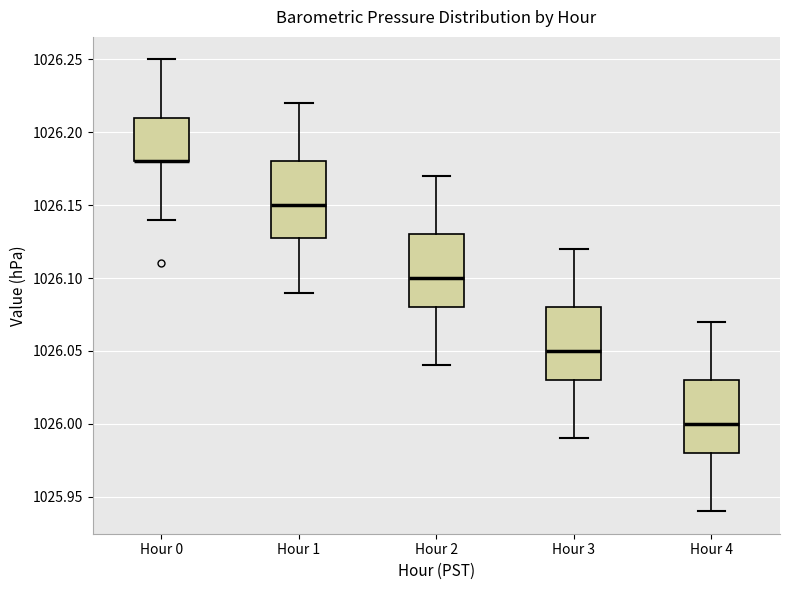

Reading left to right, read every box against the y-axis: the position of its median line, the range the box covers, and the ends of its whiskers. The values are not printed on the chart, so give them approximately, as read against the axis.

Hour 0: median 1026.18 (drawn on the box's lower edge), box 1026.18 to 1026.21, whiskers 1026.14 to 1026.25
Hour 1: median 1026.15, box 1026.13 to 1026.18, whiskers 1026.09 to 1026.22
Hour 2: median 1026.10, box 1026.08 to 1026.13, whiskers 1026.04 to 1026.17
Hour 3: median 1026.05, box 1026.03 to 1026.08, whiskers 1025.99 to 1026.12
Hour 4: median 1026.00, box 1025.98 to 1026.03, whiskers 1025.94 to 1026.07